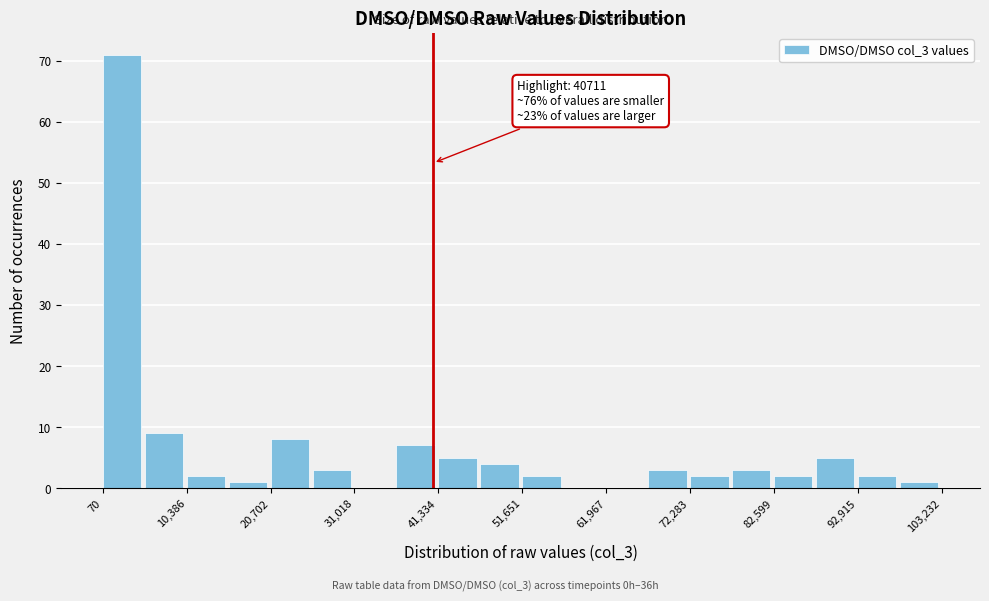

Around what value on the x-axis is the tallest bar? Give the approximate position of its centre, as read against the axis.

2000